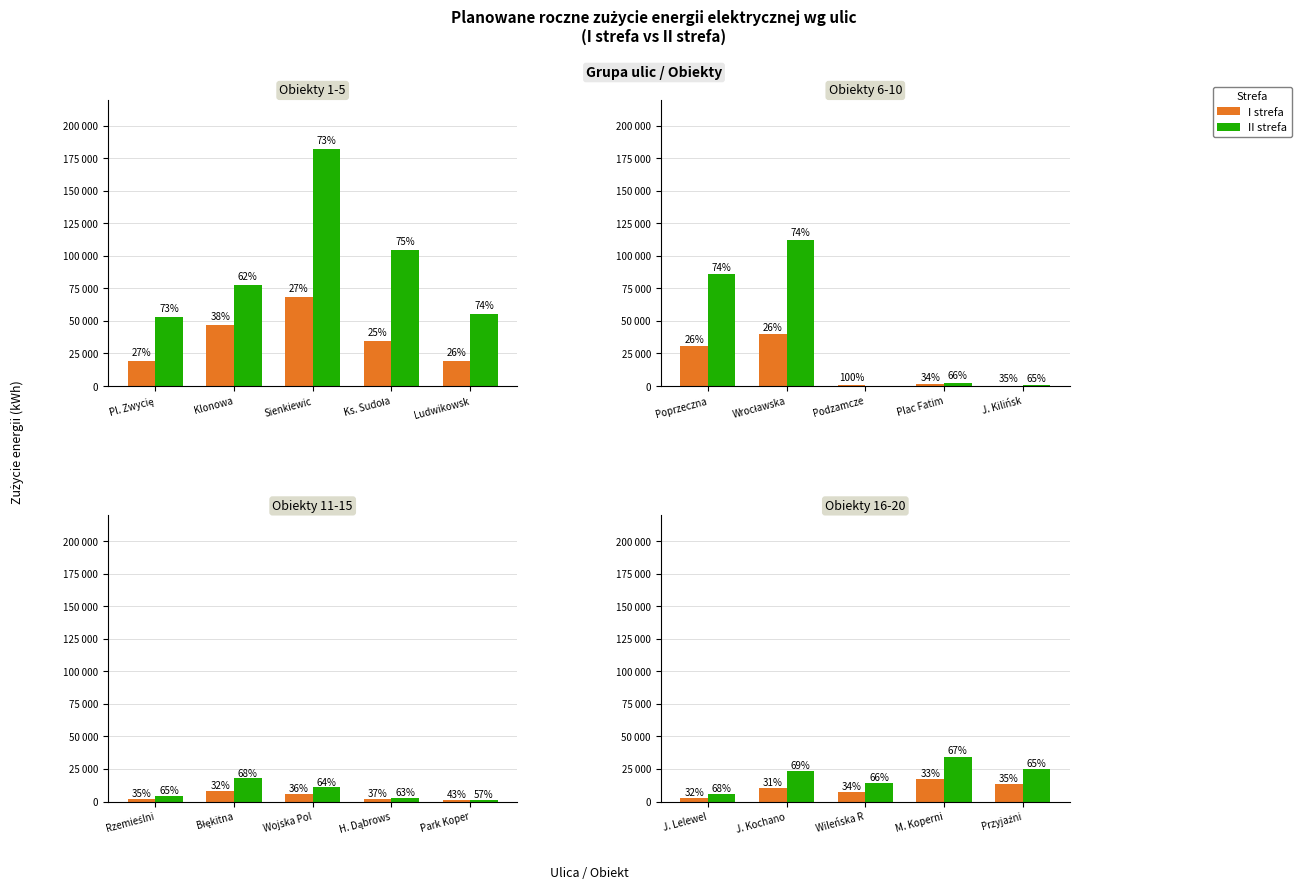

Which series changed the most between J. Kochano and Przyjaźni?

I strefa